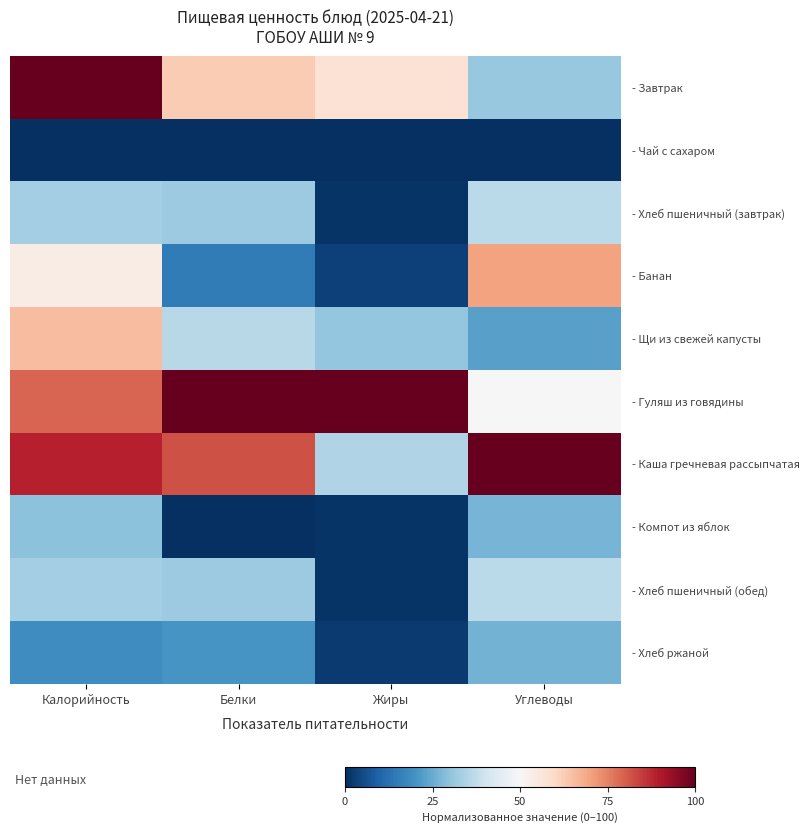

List the series in order of their peak value, highest first.

- Завтрак, - Гуляш из говядины, - Каша гречневая рассыпчатая, - Банан, - Щи из свежей капусты, - Хлеб пшеничный (завтрак), - Хлеб пшеничный (обед), - Компот из яблок, - Хлеб ржаной, - Чай с сахаром